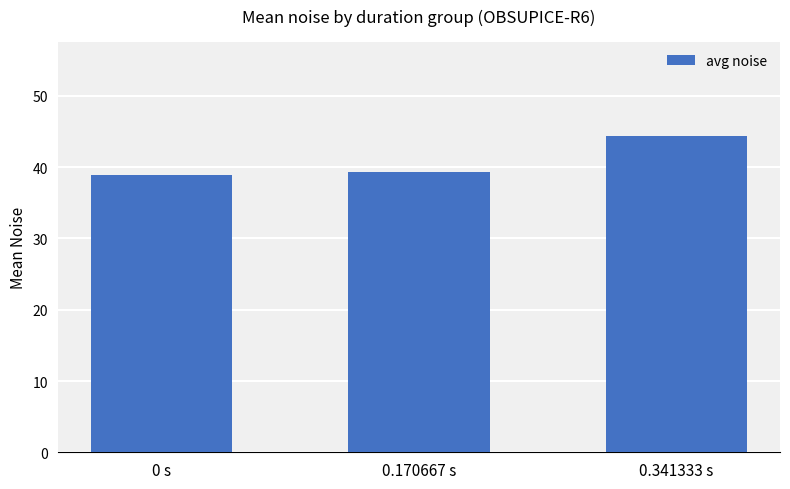

Approximately how many times larger is the value at 0 s compared to 0.170667 s?

1.0